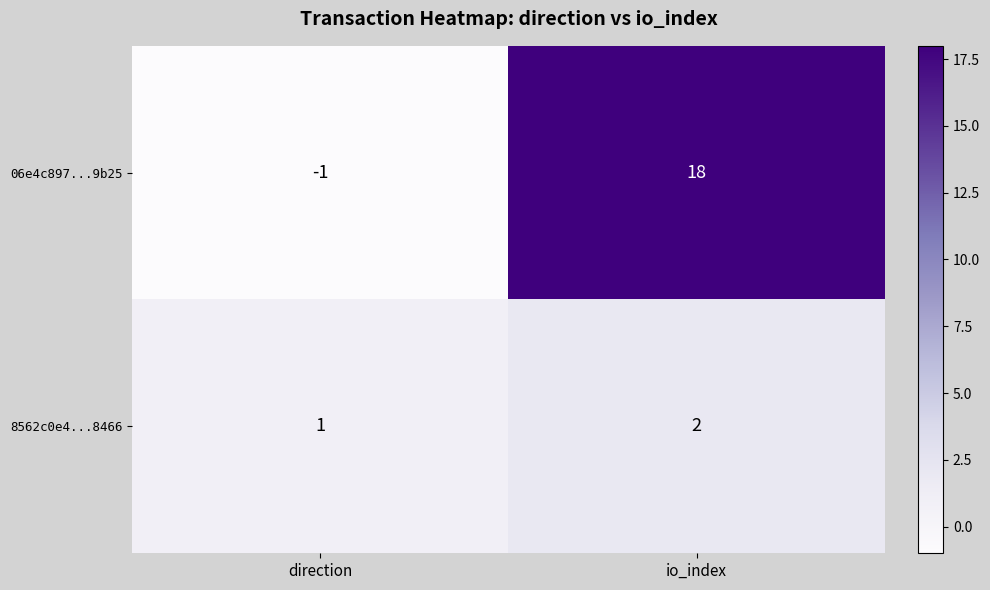

What is the maximum value shown in the chart?

18